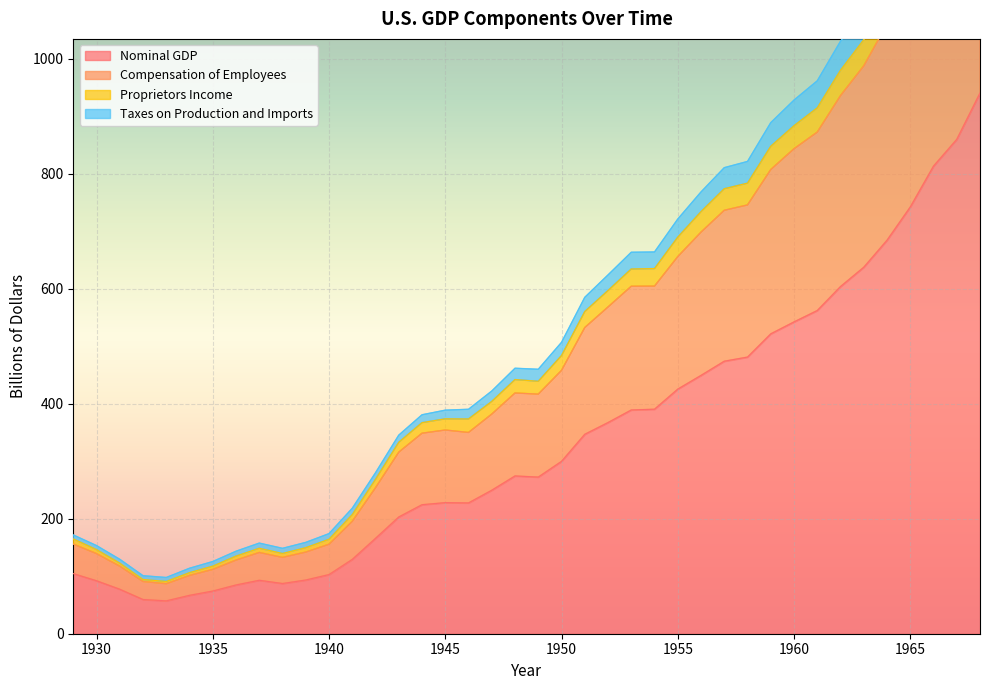

Reading right to left, transcribe all the data shown in this chart.

Nominal GDP: 1968=940.7	1967=860.0	1966=813.4	1965=742.3	1964=684.5	1963=637.5	1962=603.9	1961=562.2	1960=542.4	1959=521.7	1958=481.2	1957=474.0	1956=449.4	1955=425.5	1954=390.5	1953=389.2	1952=367.3	1951=346.9	1950=299.8	1949=272.5	1948=274.5	1947=249.6	1946=227.5	1945=228.0	1944=224.4	1943=203.1	1942=166.0	1941=129.3	1940=102.9	1939=93.4	1938=87.4	1937=93.0	1936=84.8	1935=74.2	1934=66.8	1933=57.2	1932=59.5	1931=77.4	1930=92.2	1929=104.6
Compensation of Employees: 1968=1471.4	1967=1341.7	1966=1262.7	1965=1147.7	1964=1060.4	1963=987.9	1962=936.1	1961=872.6	1960=843.7	1959=807.5	1958=745.9	1957=736.6	1956=698.6	1955=656.0	1954=604.7	1953=604.5	1952=568.4	1951=532.6	1950=458.1	1949=416.8	1948=418.8	1947=382.1	1946=350.1	1945=354.4	1944=348.8	1943=315.9	1942=254.1	1941=195.6	1940=155.7	1939=142.0	1938=132.8	1937=141.4	1936=128.2	1935=111.9	1934=101.4	1933=87.0	1932=90.9	1931=117.5	1930=139.4	1929=156.0
Proprietors Income: 1968=1534.4	1967=1400.3	1966=1318.3	1965=1199.8	1964=1109.8	1963=1033.3	1962=980.3	1961=914.8	1960=883.8	1959=848.0	1958=783.8	1957=774.1	1956=734.3	1955=689.8	1954=635.2	1953=634.5	1952=597.1	1951=560.4	1950=483.9	1949=439.1	1948=442.1	1947=404.1	1946=373.6	1945=373.8	1944=367.2	1943=333.0	1942=268.6	1941=207.3	1940=164.4	1939=149.7	1938=139.6	1937=148.7	1936=135.1	1935=117.6	1934=106.3	1933=91.0	1932=94.4	1931=122.8	1930=146.4	1929=165.0
Taxes on Production and Imports: 1968=1610.8	1967=1468.2	1966=1381.5	1965=1260.5	1964=1167.1	1963=1086.7	1962=1030.7	1961=961.8	1960=928.3	1959=889.0	1958=821.6	1957=810.7	1956=768.5	1955=721.3	1954=664.1	1953=663.6	1952=624.2	1951=585.2	1950=506.9	1949=460.1	1948=461.8	1947=422.2	1946=390.5	1945=388.9	1944=380.9	1943=345.5	1942=280.1	1941=218.3	1940=174.2	1939=158.9	1938=148.6	1937=157.7	1936=143.6	1935=125.6	1934=113.9	1933=97.9	1932=100.9	1931=129.5	1930=153.3	1929=171.8